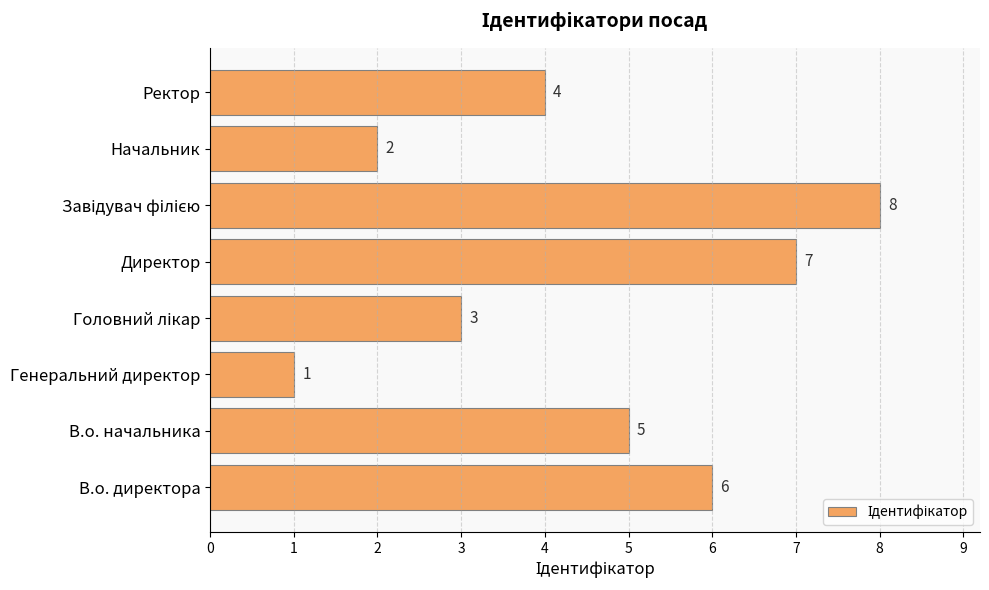

True or false: the data shows 7 at Директор.

True